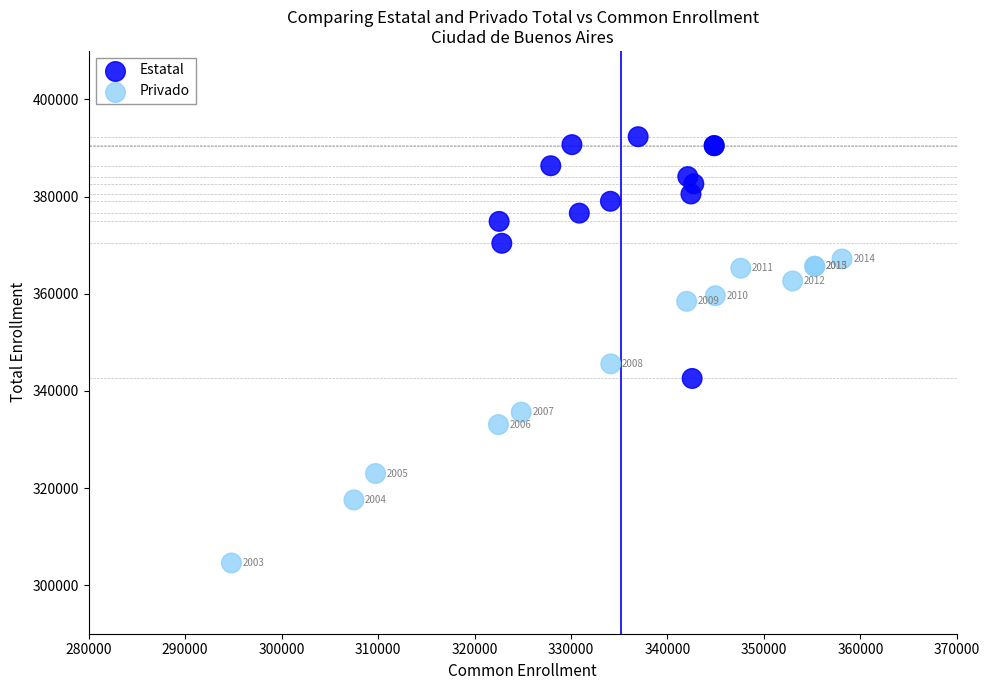

Which series contains the lowest Y value?

Privado